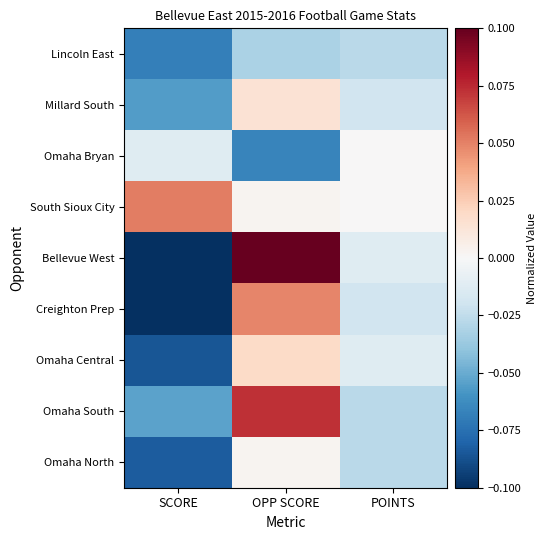

At which label does Creighton Prep reach its peak?

OPP SCORE